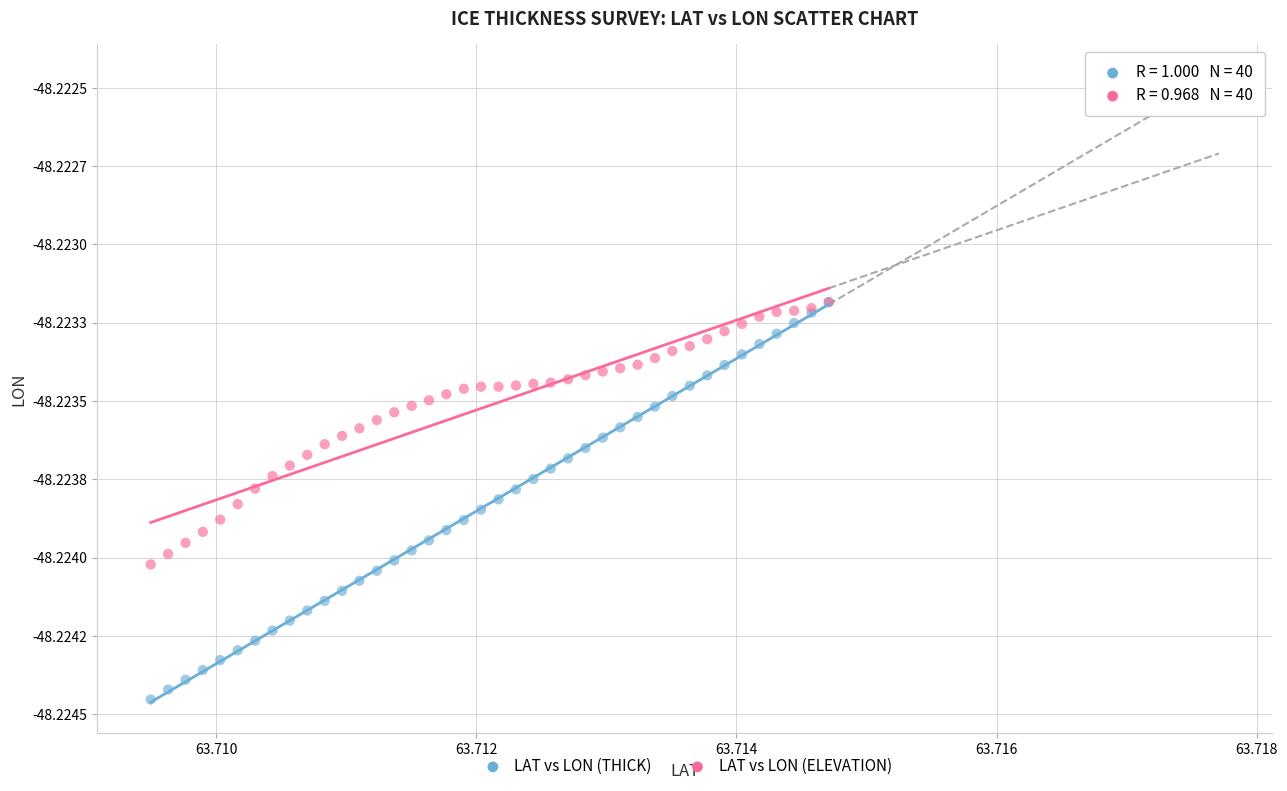

What are all the series names shown in the legend?

LAT vs LON (THICK), LAT vs LON (ELEVATION)